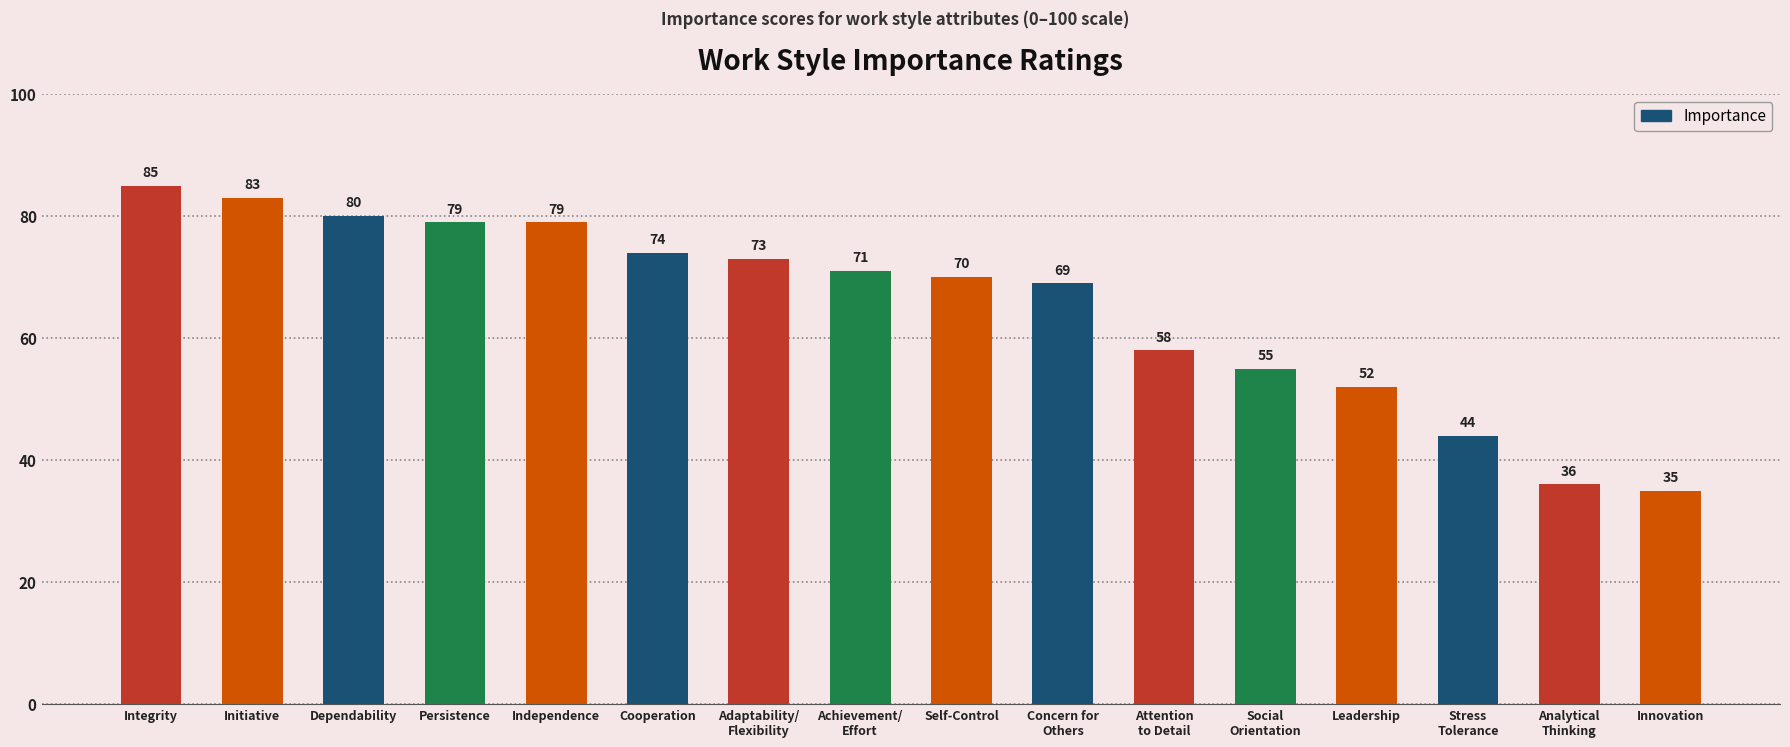

What is the value of the 8th bar from the left?

71